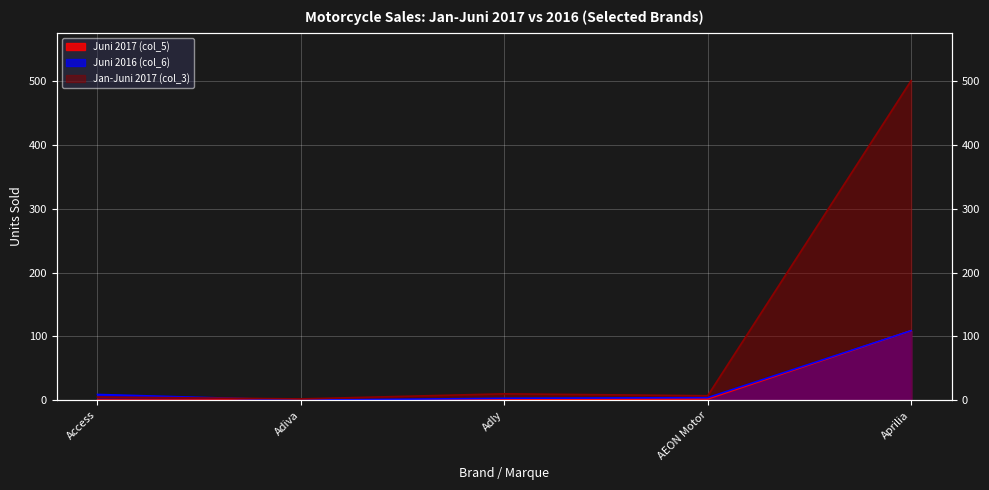

True or false: Jan-Juni 2017 (col_3) and Juni 2017 (col_5) cross at least once.

False